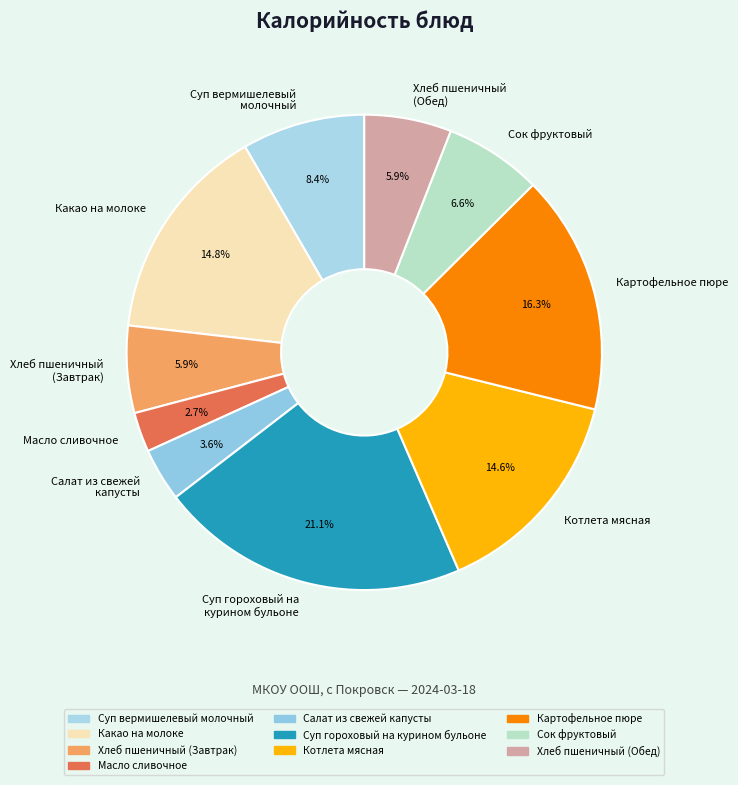

What is the ratio of the value at Хлеб пшеничный (Завтрак) to the value at Хлеб пшеничный (Обед)?

1.0